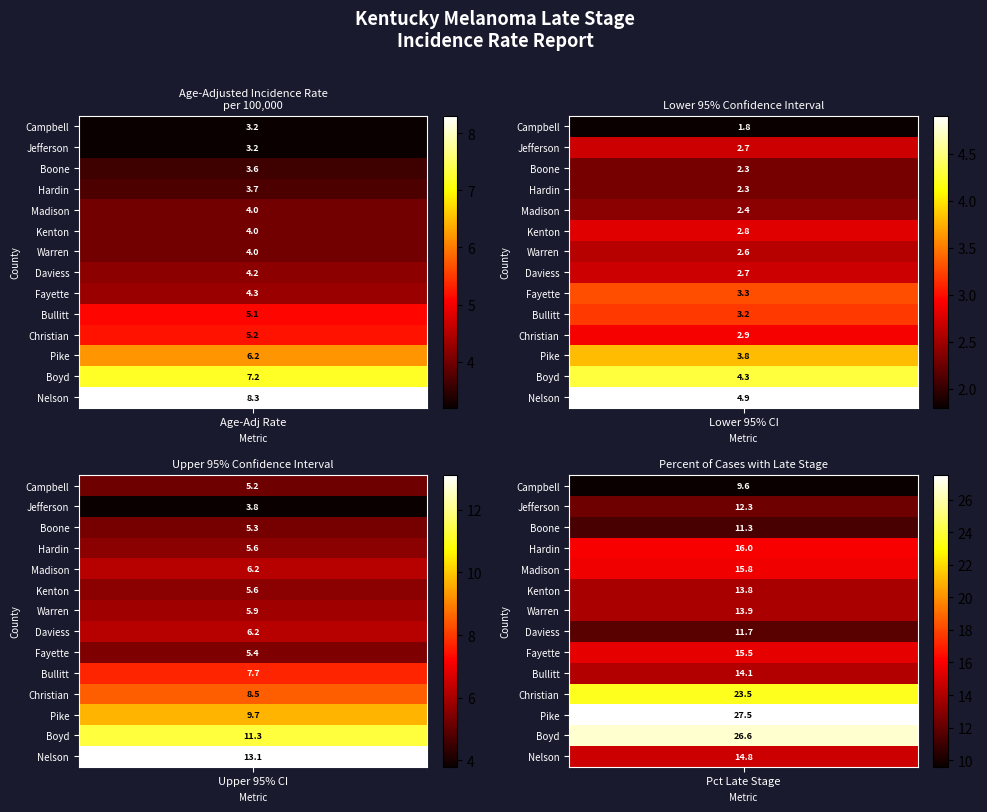

Is it true that Fayette County equals 3.3 at 2?

False